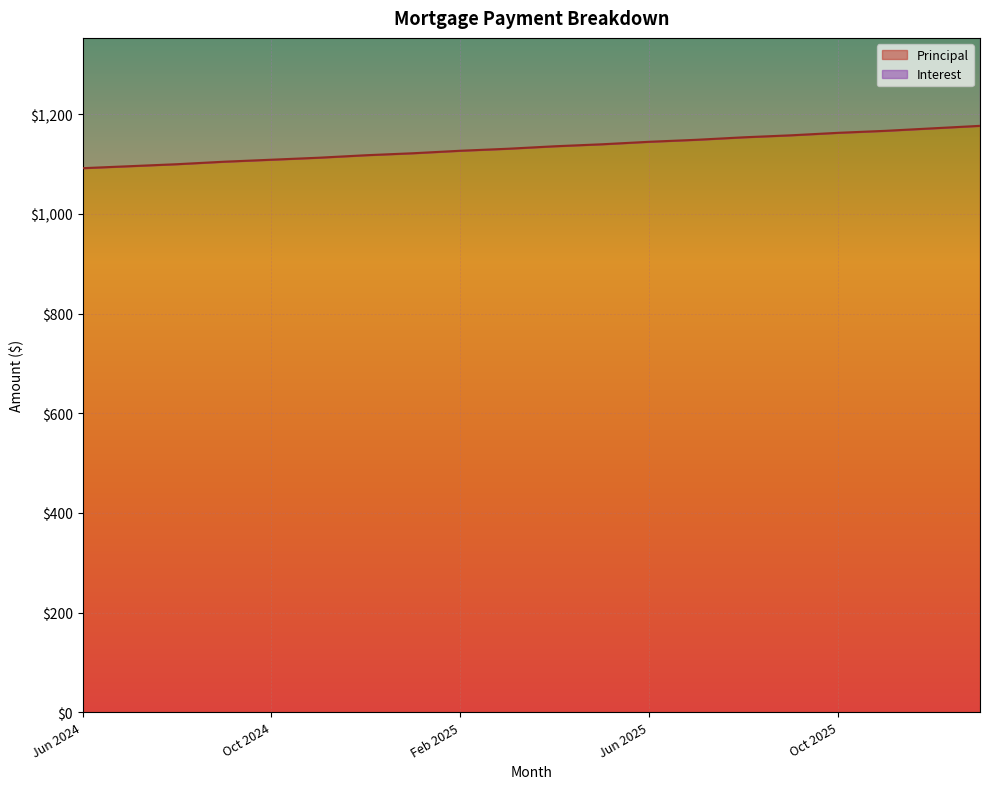

What position from the right is Oct 2025?

4